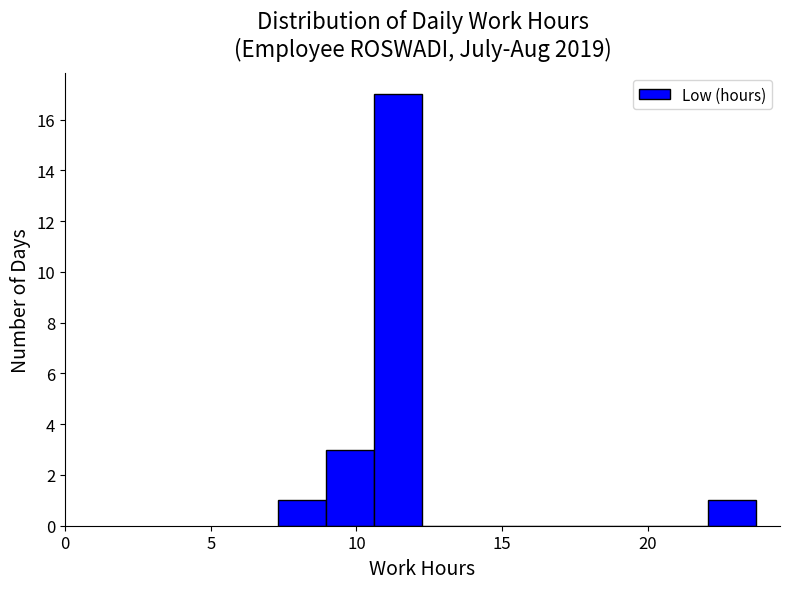

Around what value on the x-axis is the tallest bar? Give the approximate position of its centre, as read against the axis.

11.5